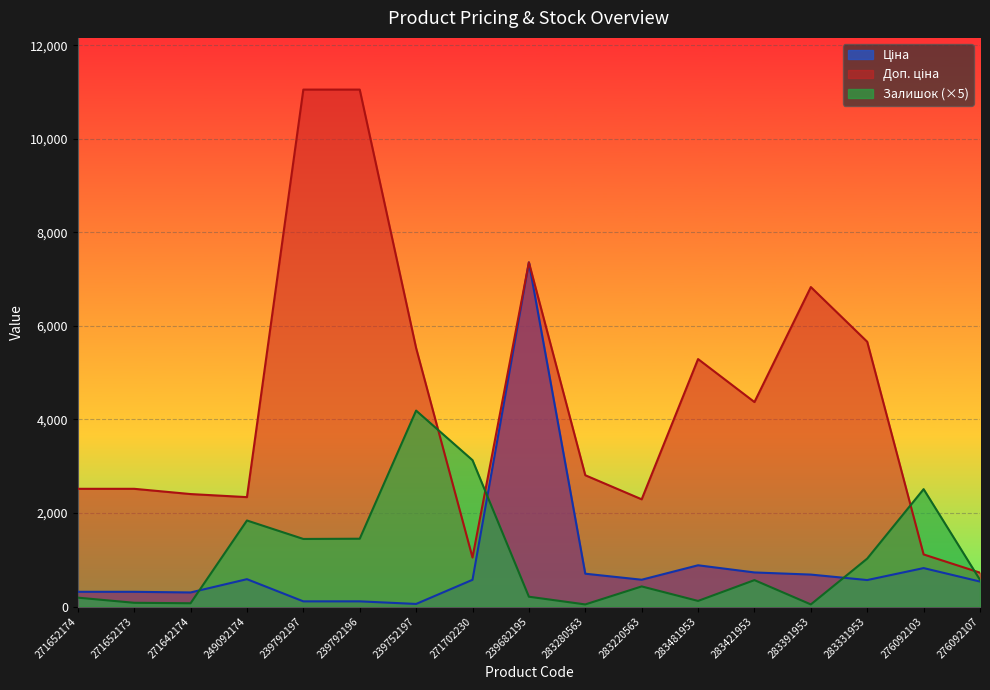

At which category is the sum across all series the highest?

239682195